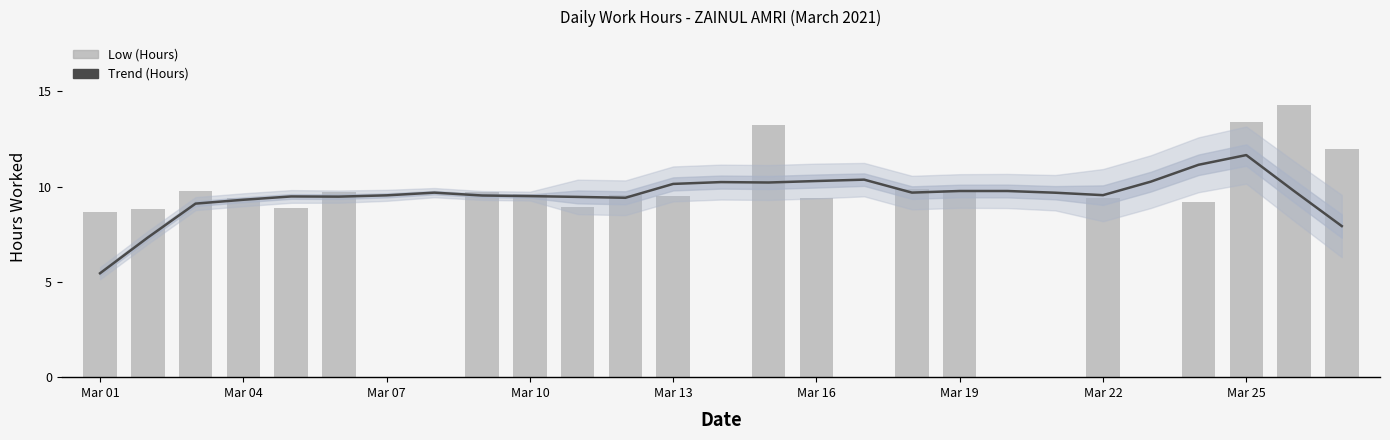

Reading left to right, transcribe all the data shown in this chart.

Trend (Hours): 5.5	7.3	9.1	9.3	9.5	9.5	9.5	9.7	9.5	9.5	9.5	9.4	10.1	10.2	10.2	10.3	10.4	9.7	9.8	9.8	9.7	9.6	10.3	11.1	11.7	9.8	7.9
Low (Hours): 8.7	8.8	9.8	9.4	8.9	9.7	0.0	0.0	9.7	9.6	8.9	9.5	9.5	0.0	13.2	9.4	0.0	9.9	9.8	0.0	0.0	9.4	0.0	9.2	13.4	14.3	12.0